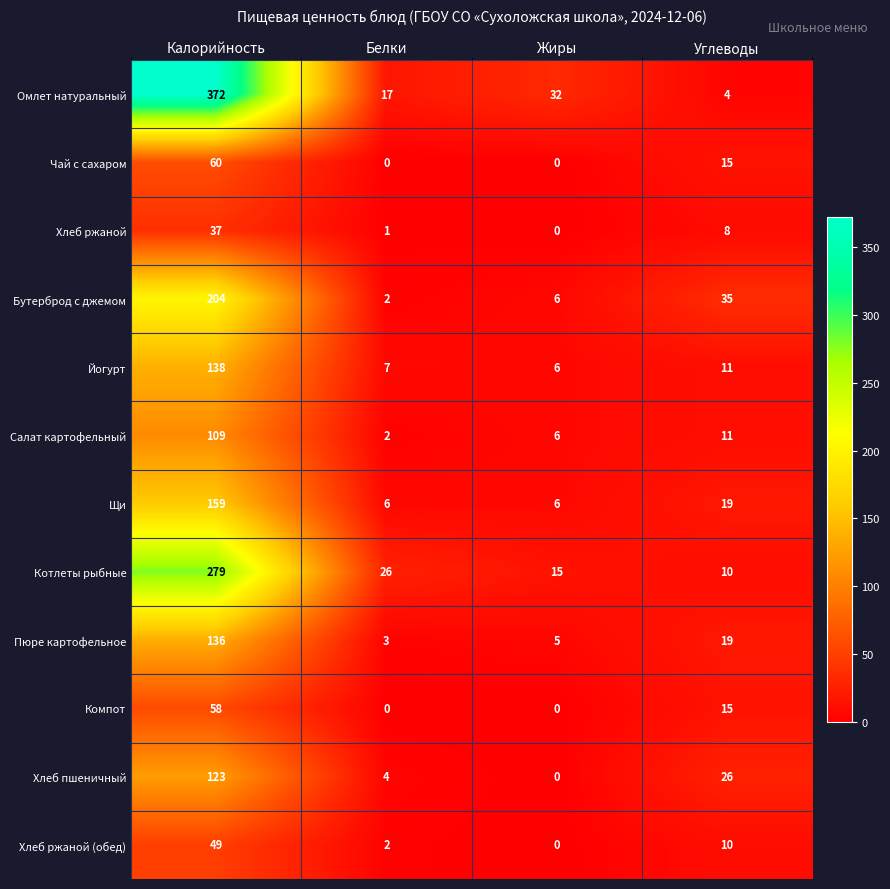

What is the total value across all series at Калорийность?

1724